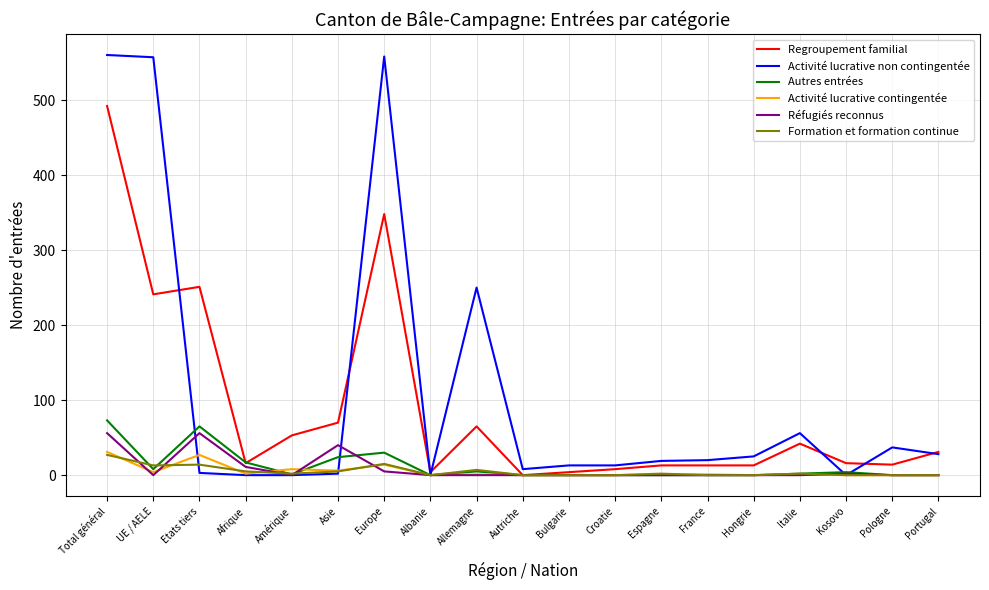

At which category is the sum across all series the highest?

Total général